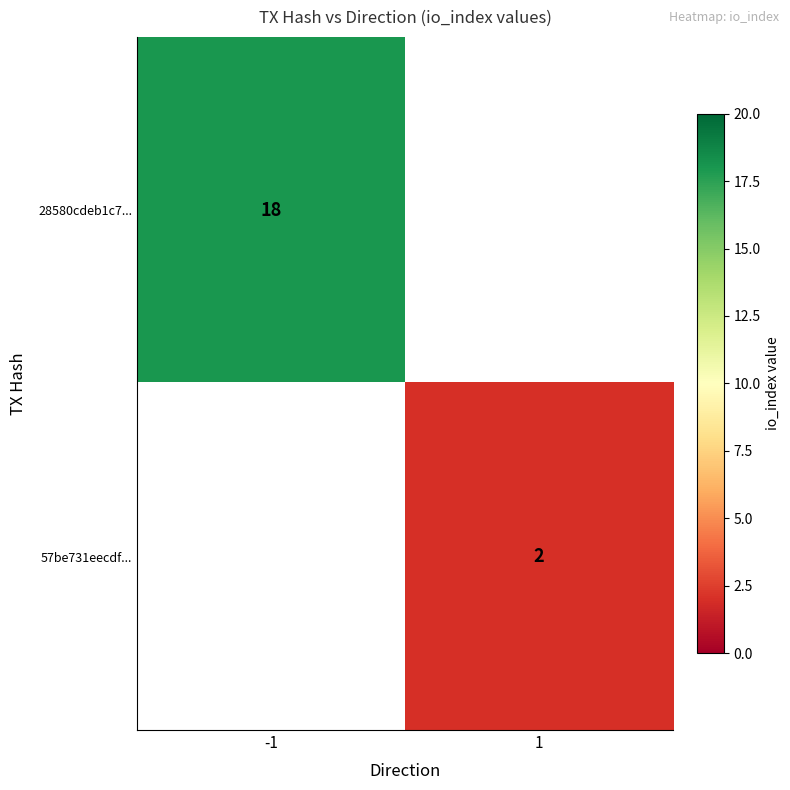

The 57be731eecdf... series shows 2 at 1. True or false?

True